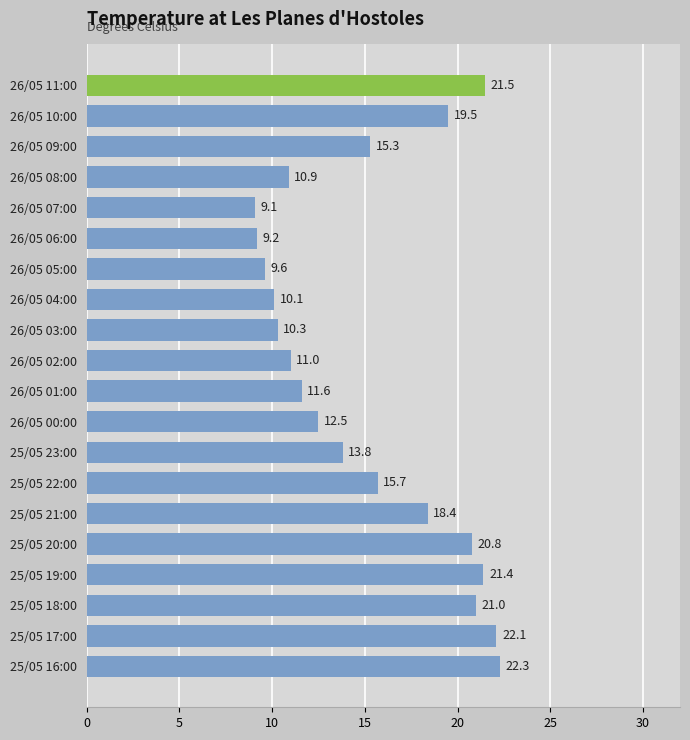

Rank the categories by value from lowest to highest.

26/05 07:00, 26/05 06:00, 26/05 05:00, 26/05 04:00, 26/05 03:00, 26/05 08:00, 26/05 02:00, 26/05 01:00, 26/05 00:00, 25/05 23:00, 26/05 09:00, 25/05 22:00, 25/05 21:00, 26/05 10:00, 25/05 20:00, 25/05 18:00, 25/05 19:00, 26/05 11:00, 25/05 17:00, 25/05 16:00